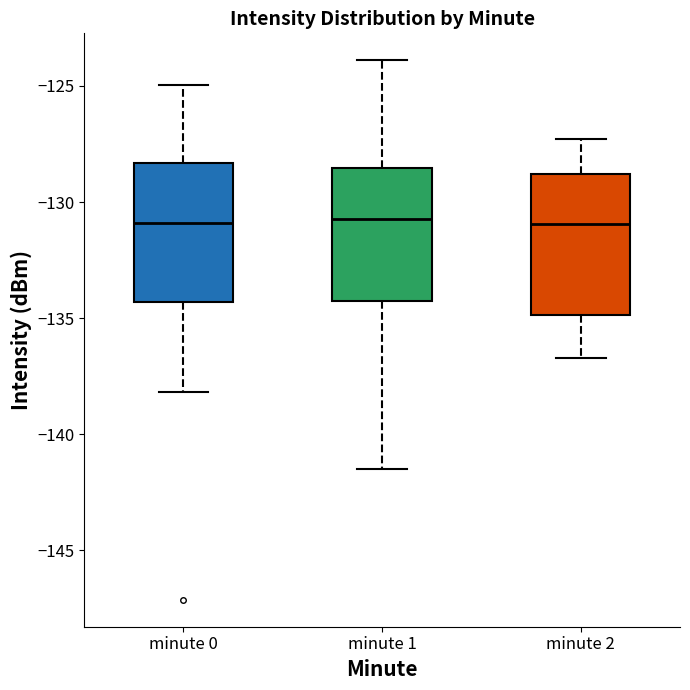

Reading left to right, read every box against the y-axis: the position of its median line, the range the box covers, and the ends of its whiskers. The values are not printed on the chart, so give them approximately, as read against the axis.

minute 0: median -131.0, box -134.5 to -128.5, whiskers -138.0 to -125.0
minute 1: median -130.5, box -134.5 to -128.5, whiskers -141.5 to -124.0
minute 2: median -131.0, box -135.0 to -129.0, whiskers -136.5 to -127.5